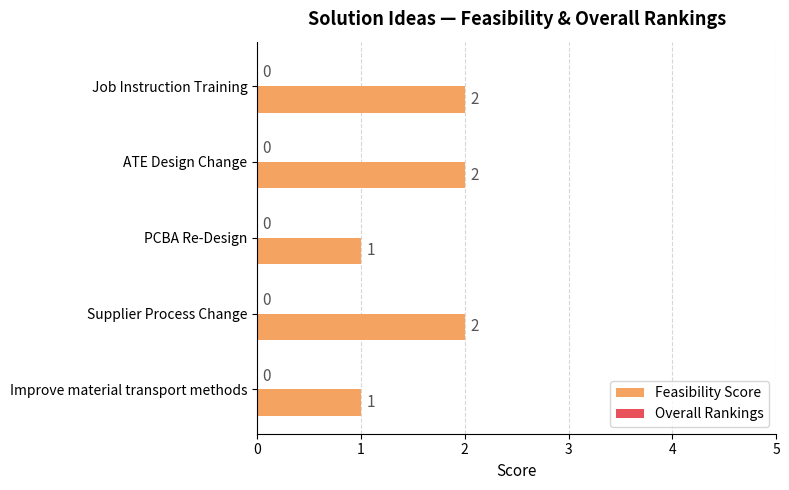

Are the bars horizontal?

Yes